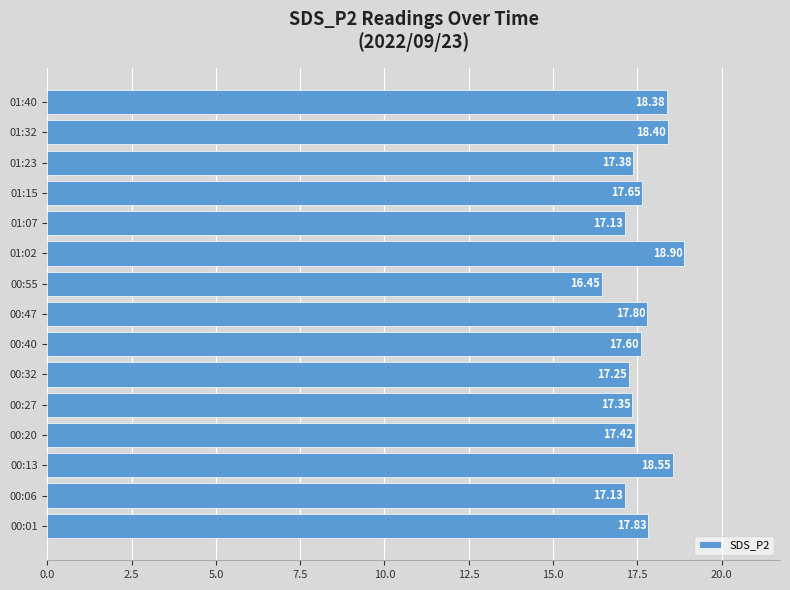

What is the average value?

17.7